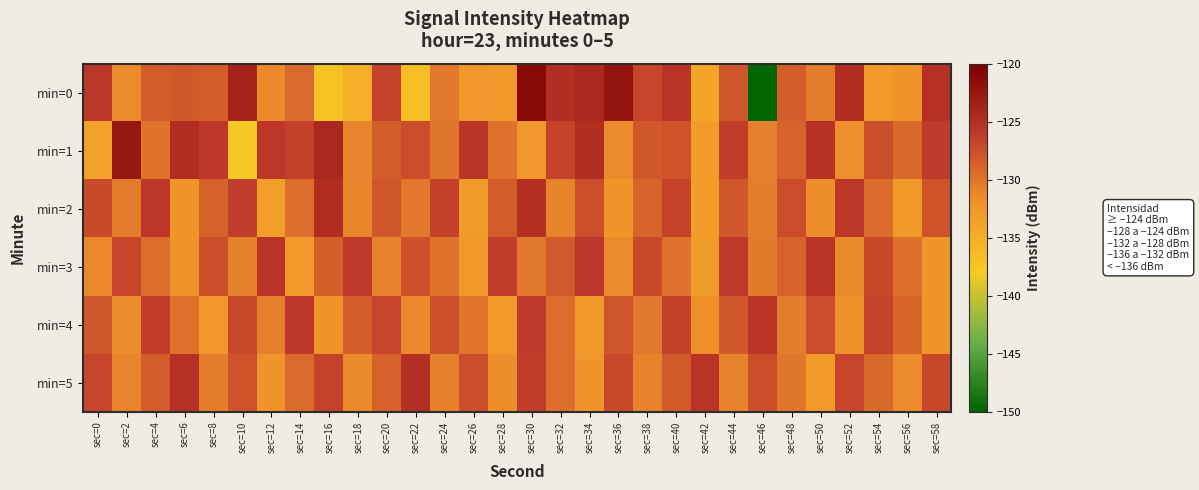

Reading left to right, what are all the values shown in this chart?

min=0: sec=0=-125.7	sec=2=-131.5	sec=4=-128.3	sec=6=-128.1	sec=8=-128.4	sec=10=-123.8	sec=12=-131.4	sec=14=-129.3	sec=16=-137.3	sec=18=-135.0	sec=20=-126.7	sec=22=-136.9	sec=24=-130.3	sec=26=-132.4	sec=28=-132.6	sec=30=-121.1	sec=32=-124.8	sec=34=-124.3	sec=36=-122.3	sec=38=-126.8	sec=40=-125.4	sec=42=-134.0	sec=44=-127.9	sec=46=-149.7	sec=48=-128.5	sec=50=-130.5	sec=52=-124.9	sec=54=-132.7	sec=56=-132.1	sec=58=-125.2
min=1: sec=0=-133.5	sec=2=-122.4	sec=4=-130.0	sec=6=-124.8	sec=8=-125.9	sec=10=-138.1	sec=12=-125.8	sec=14=-126.6	sec=16=-124.2	sec=18=-131.1	sec=20=-128.5	sec=22=-127.3	sec=24=-130.1	sec=26=-125.6	sec=28=-129.8	sec=30=-132.4	sec=32=-126.7	sec=34=-124.9	sec=36=-131.5	sec=38=-128.2	sec=40=-127.8	sec=42=-133.1	sec=44=-126.4	sec=46=-130.7	sec=48=-128.9	sec=50=-125.3	sec=52=-131.8	sec=54=-127.5	sec=56=-129.2	sec=58=-126.1
min=2: sec=0=-127.2	sec=2=-130.5	sec=4=-125.8	sec=6=-132.1	sec=8=-128.7	sec=10=-126.3	sec=12=-133.4	sec=14=-129.6	sec=16=-124.8	sec=18=-131.2	sec=20=-127.9	sec=22=-130.3	sec=24=-126.5	sec=26=-132.8	sec=28=-128.4	sec=30=-125.1	sec=32=-130.9	sec=34=-127.6	sec=36=-132.3	sec=38=-129.0	sec=40=-126.7	sec=42=-133.2	sec=44=-128.1	sec=46=-130.6	sec=48=-127.3	sec=50=-131.7	sec=52=-125.9	sec=54=-129.4	sec=56=-132.6	sec=58=-127.8
min=3: sec=0=-131.3	sec=2=-126.8	sec=4=-129.5	sec=6=-132.0	sec=8=-127.4	sec=10=-130.8	sec=12=-125.5	sec=14=-132.7	sec=16=-128.6	sec=18=-126.2	sec=20=-131.0	sec=22=-127.7	sec=24=-129.9	sec=26=-132.5	sec=28=-126.4	sec=30=-130.2	sec=32=-128.3	sec=34=-125.7	sec=36=-131.6	sec=38=-127.1	sec=40=-129.8	sec=42=-132.9	sec=44=-126.0	sec=46=-130.4	sec=48=-128.8	sec=50=-125.4	sec=52=-131.4	sec=54=-127.0	sec=56=-129.7	sec=58=-132.2
min=4: sec=0=-128.0	sec=2=-131.5	sec=4=-126.3	sec=6=-129.8	sec=8=-132.4	sec=10=-127.2	sec=12=-130.7	sec=14=-125.9	sec=16=-132.1	sec=18=-128.5	sec=20=-126.8	sec=22=-131.3	sec=24=-127.6	sec=26=-130.0	sec=28=-132.8	sec=30=-126.1	sec=32=-129.5	sec=34=-132.6	sec=36=-127.9	sec=38=-130.3	sec=40=-126.5	sec=42=-131.8	sec=44=-128.2	sec=46=-125.6	sec=48=-130.5	sec=50=-127.3	sec=52=-131.9	sec=54=-126.7	sec=56=-129.1	sec=58=-132.3
min=5: sec=0=-126.9	sec=2=-131.1	sec=4=-128.4	sec=6=-125.2	sec=8=-130.6	sec=10=-127.8	sec=12=-132.0	sec=14=-129.3	sec=16=-126.6	sec=18=-131.4	sec=20=-128.7	sec=22=-125.0	sec=24=-130.8	sec=26=-127.5	sec=28=-131.7	sec=30=-126.3	sec=32=-129.6	sec=34=-132.2	sec=36=-127.1	sec=38=-130.9	sec=40=-128.3	sec=42=-125.5	sec=44=-131.0	sec=46=-127.4	sec=48=-130.1	sec=50=-132.7	sec=52=-126.8	sec=54=-129.2	sec=56=-131.6	sec=58=-127.0